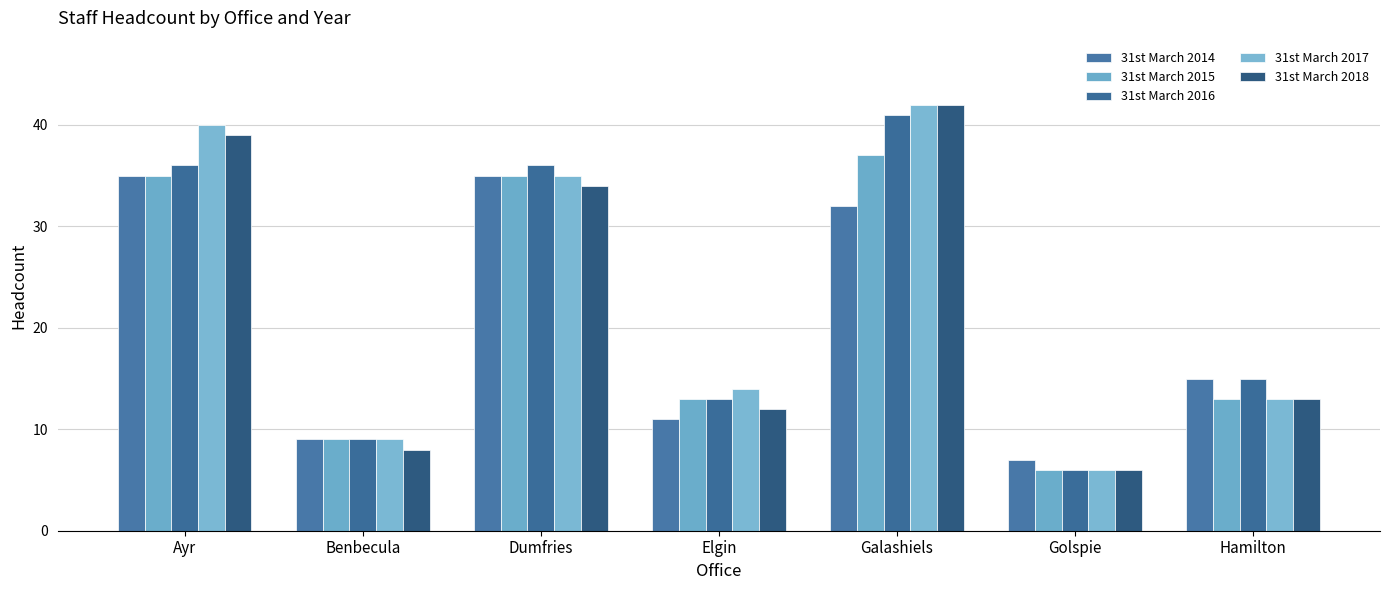

What is the label of the 3rd bar from the right?

Galashiels